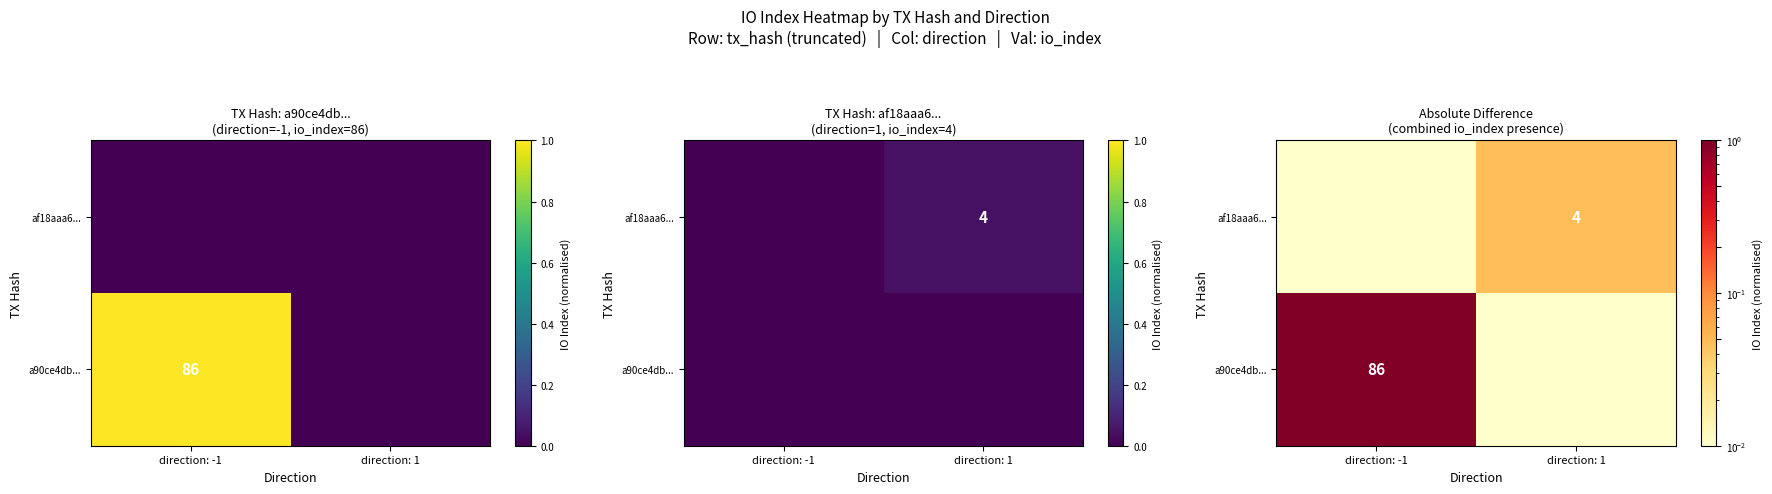

At how many categories does at least one series exceed 0?

2